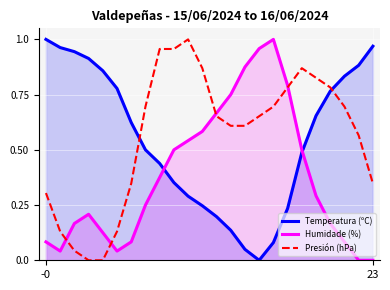

At which label does Humidade (%) reach its minimum?

22